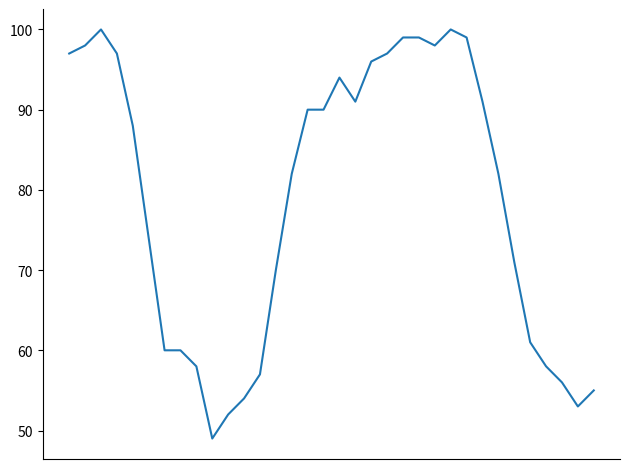

What is the average value?

79